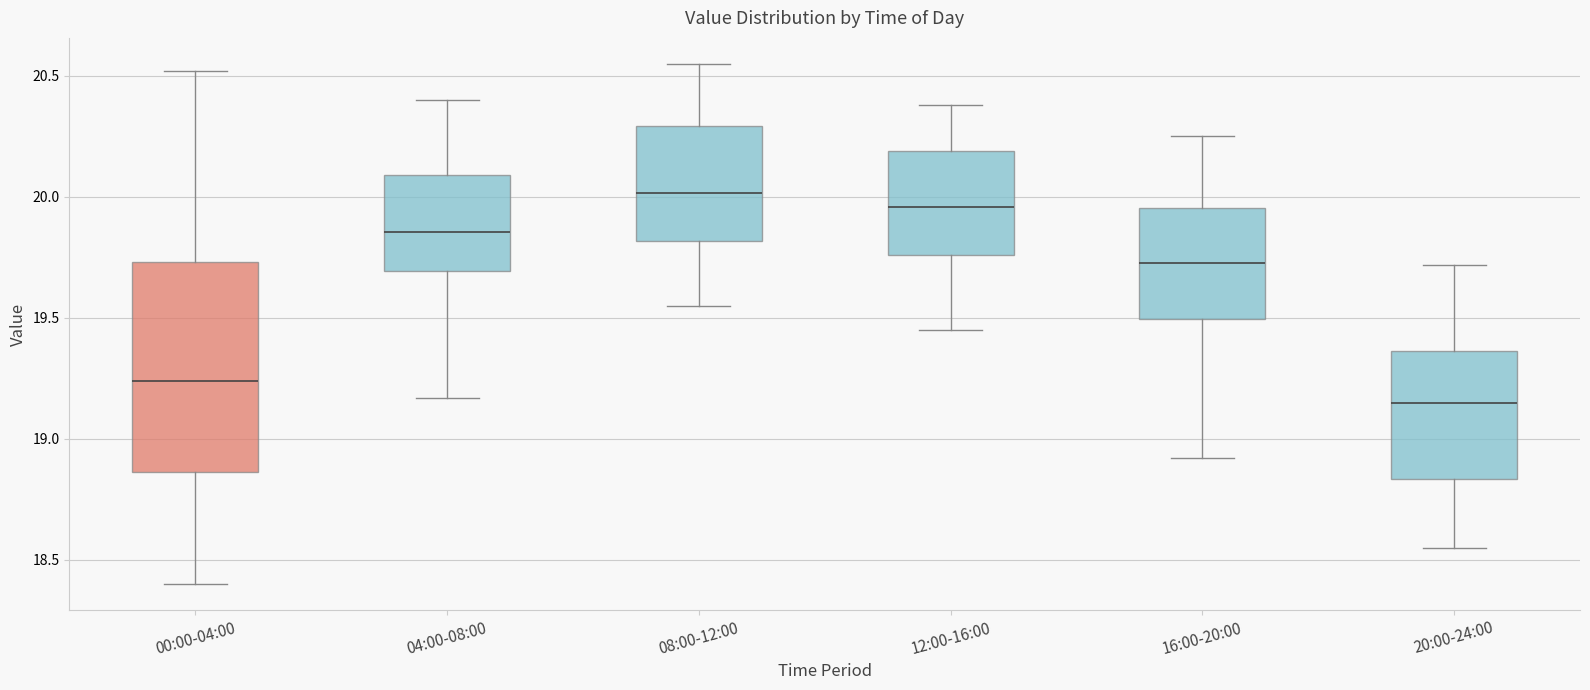

Which box's median line is the lowest?

20:00-24:00